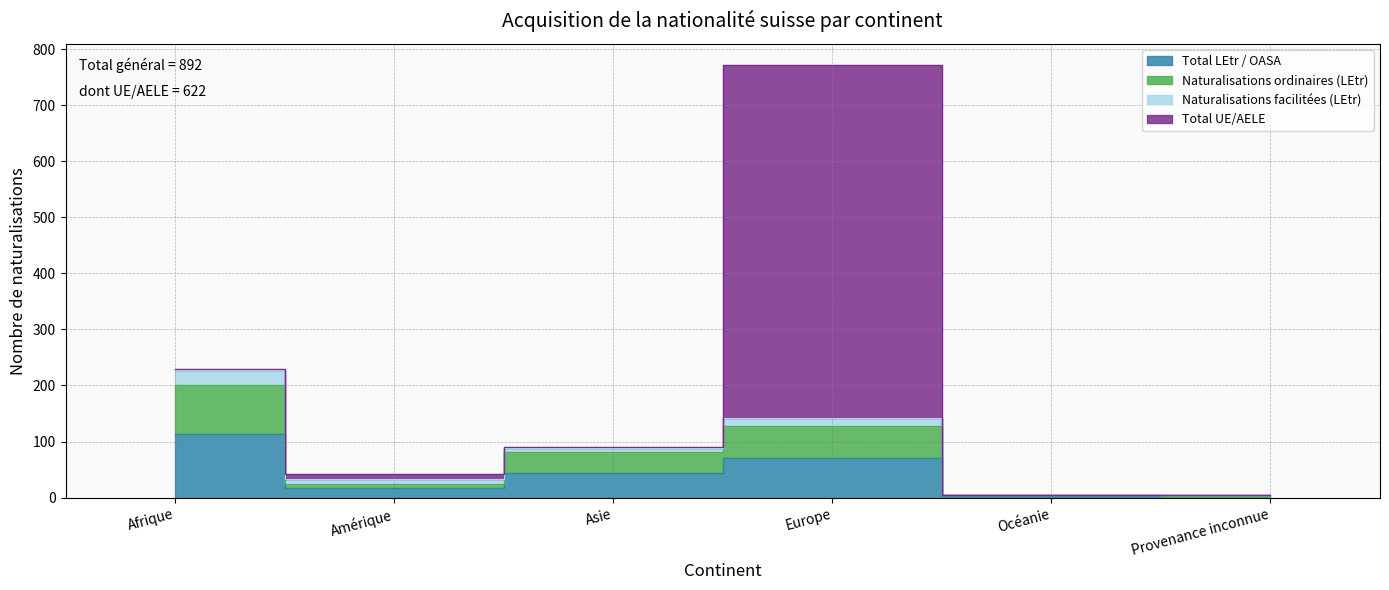

At which label is Naturalisations ordinaires (LEtr) closest to 101?

Asie